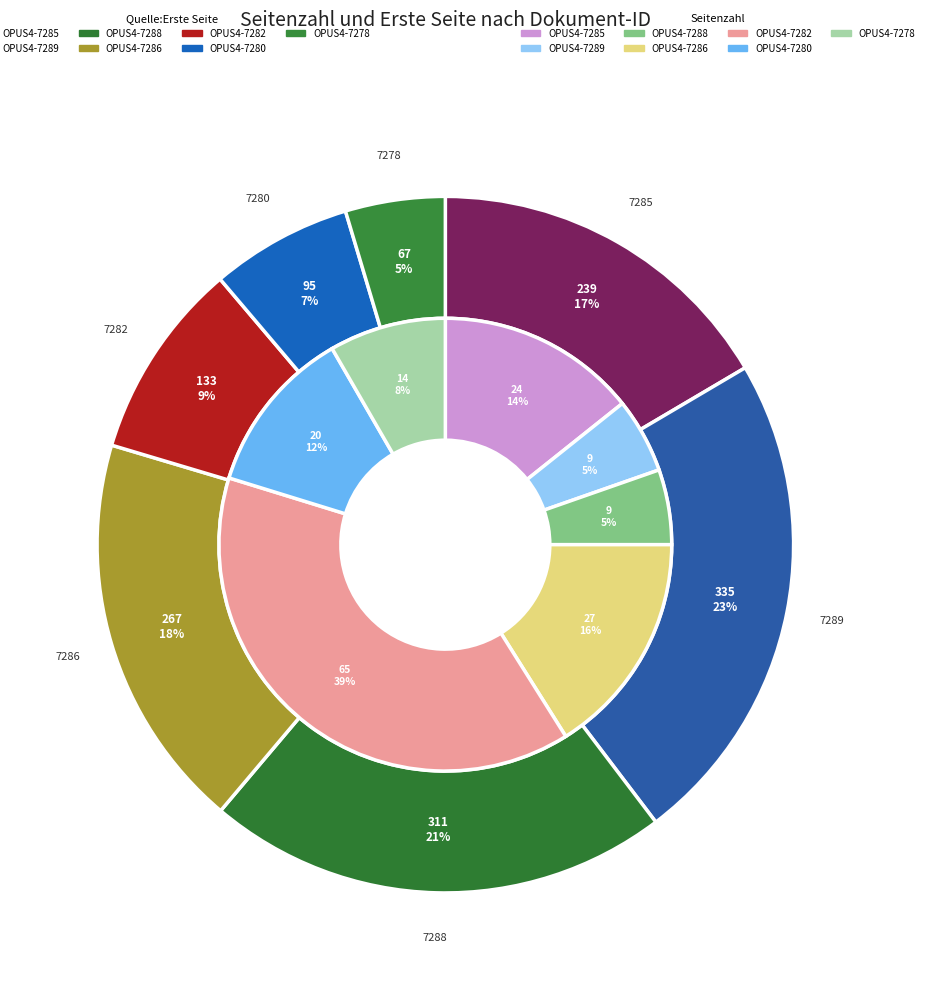

The OPUS4-7282 slice represents 15% of the pie. True or false?

False